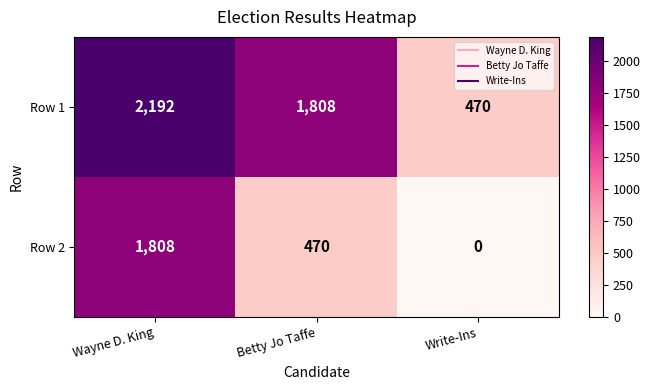

Reading right to left, what are all the values shown in this chart?

Row 1: Write-Ins=470	Betty Jo Taffe=1808	Wayne D. King=2192
Row 2: Write-Ins=0	Betty Jo Taffe=470	Wayne D. King=1808